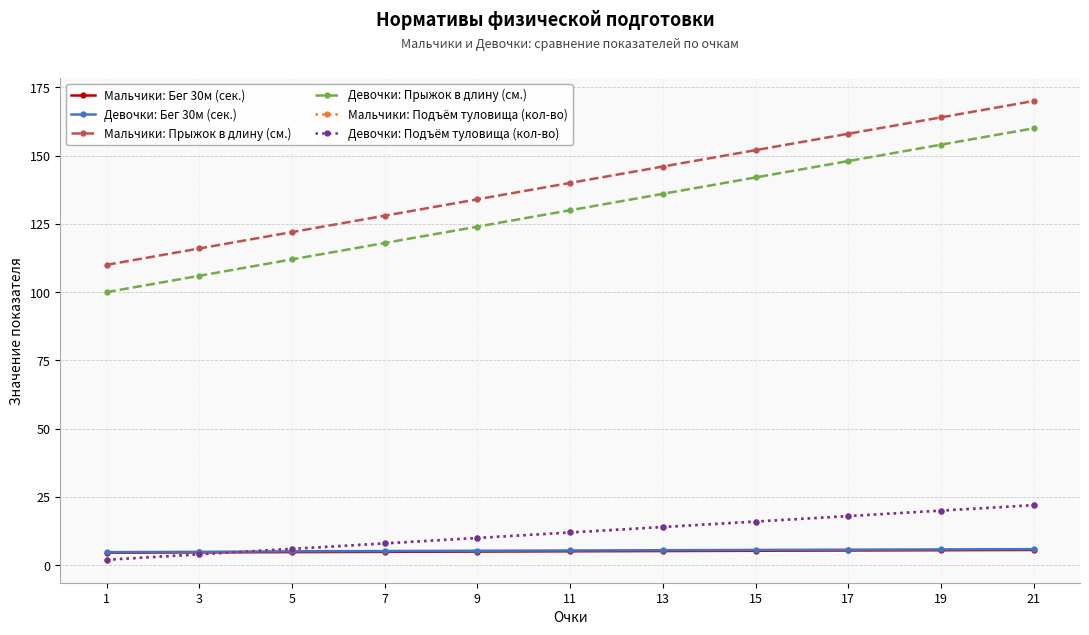

Which category has the lowest value across all series?

1